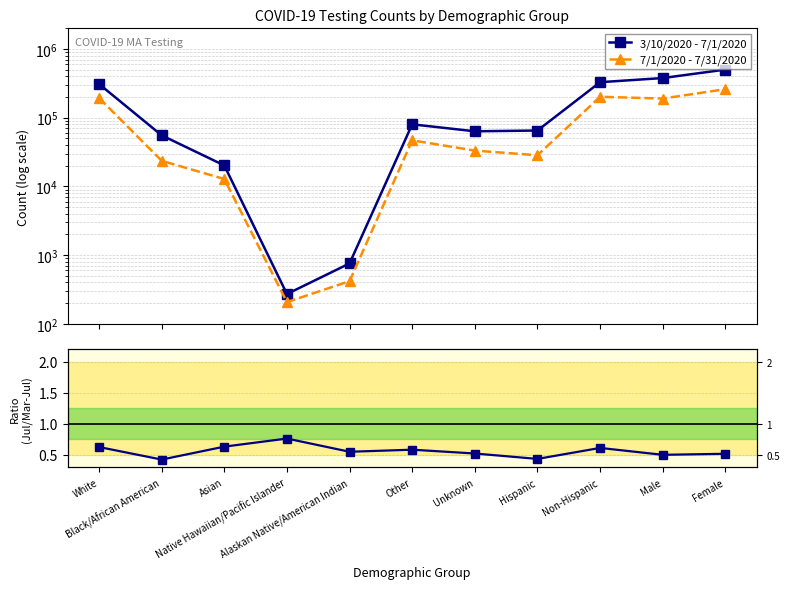

Is the value of Ratio (Jul/Mar-Jul) at White greater than the value of 3/10/2020 - 7/1/2020 at Alaskan Native/American Indian?

No